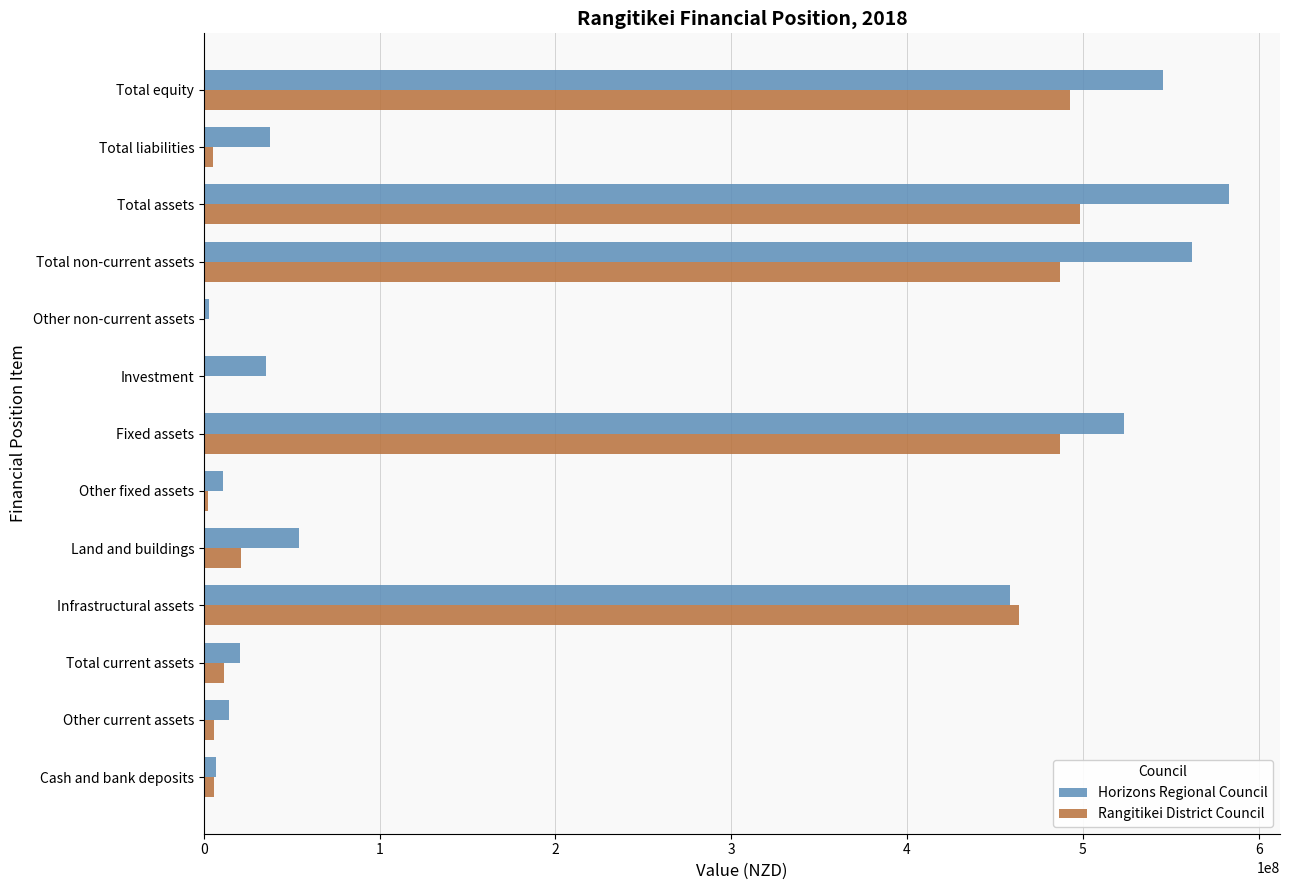

What is the sum of all Horizons Regional Council values?

2855692000